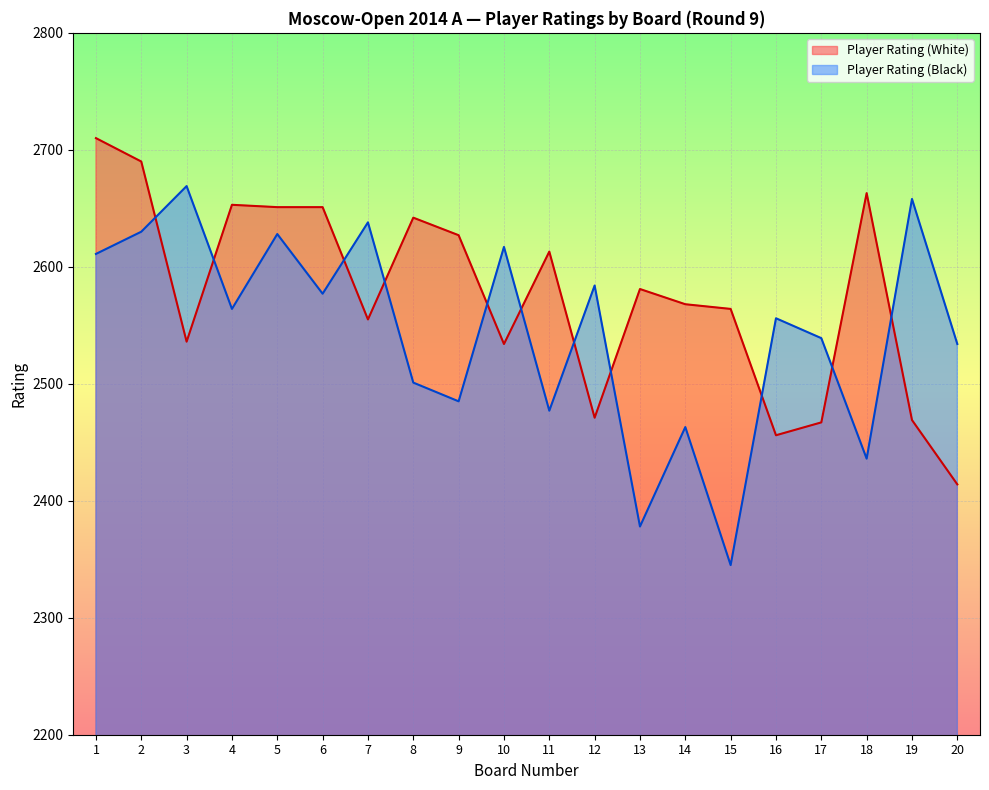

What is the difference between the maximum and minimum values in the Player Rating (Black) series?

324